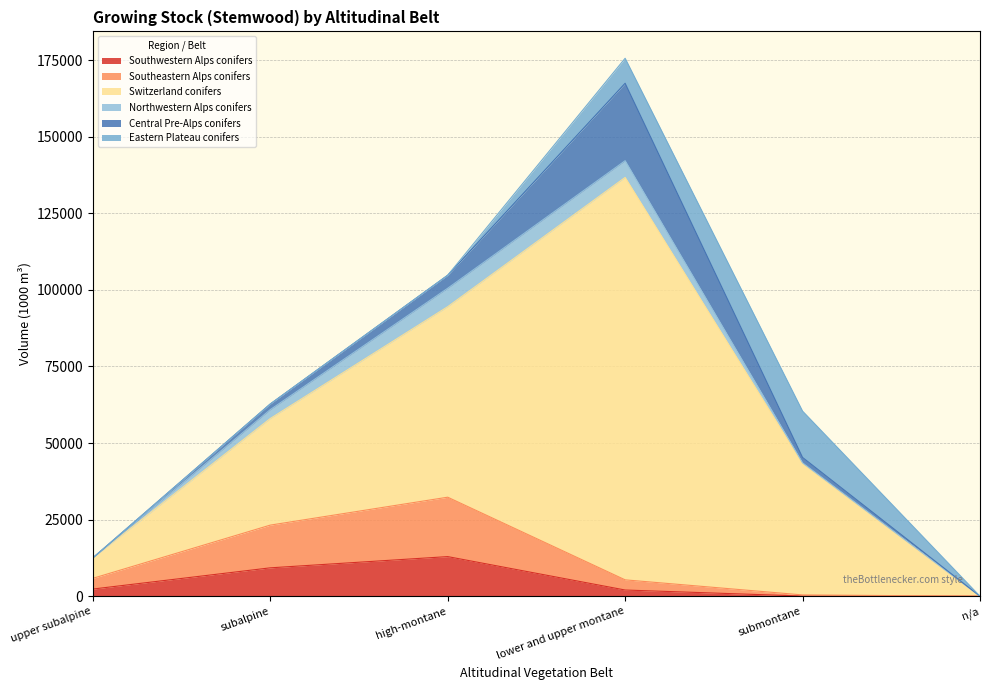

What position from the right is high-montane?

4